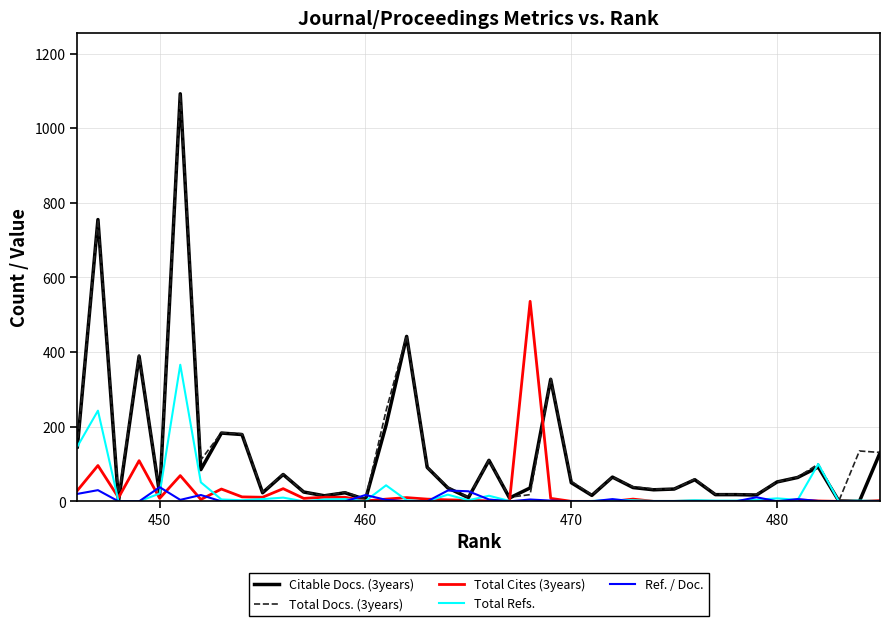

Which series has the widest spread of values?

Citable Docs. (3years)